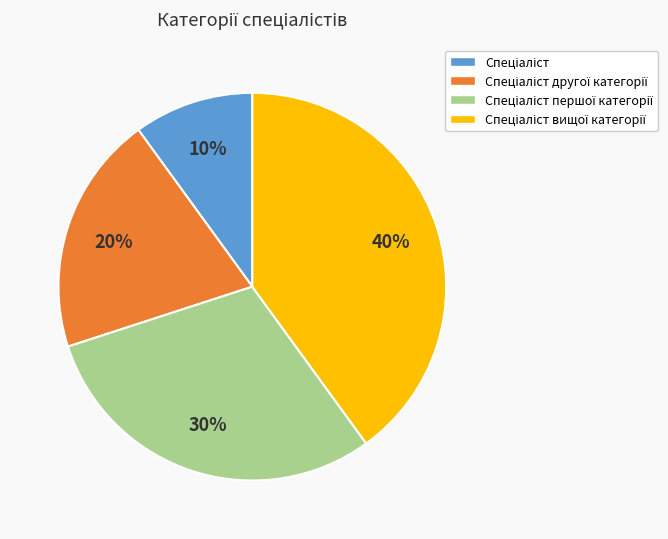

Does any single category account for the majority?

No